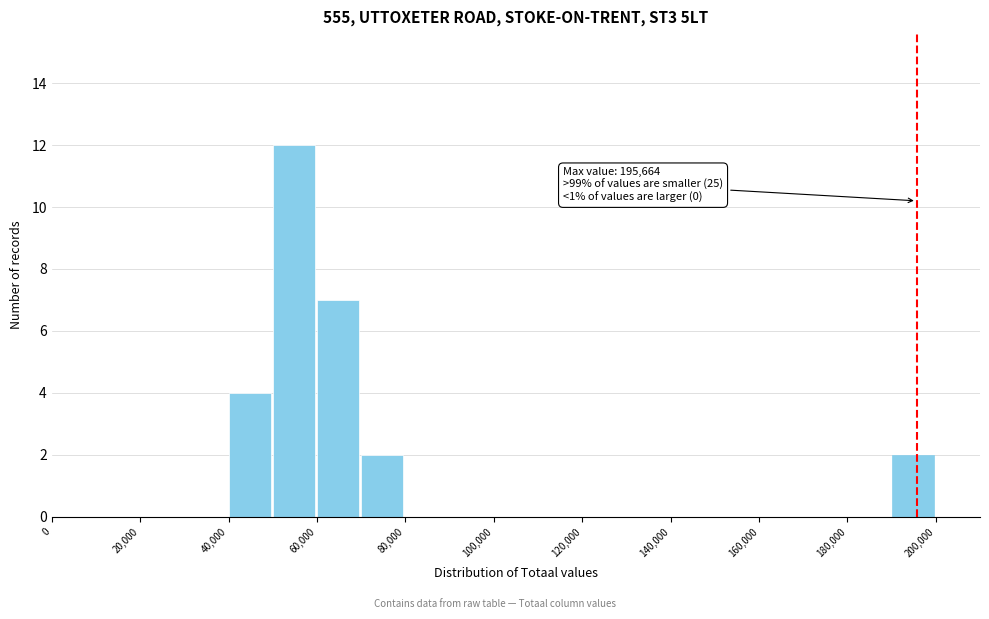

Over which range of the x-axis is the bar tallest?

50000 to 60000